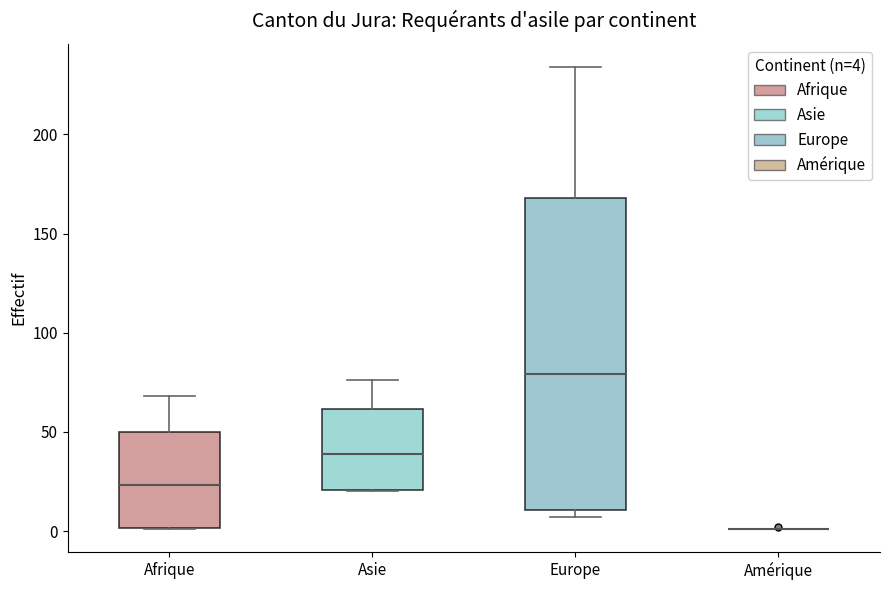

Which box is the tallest, from its lower edge to its upper edge?

Europe